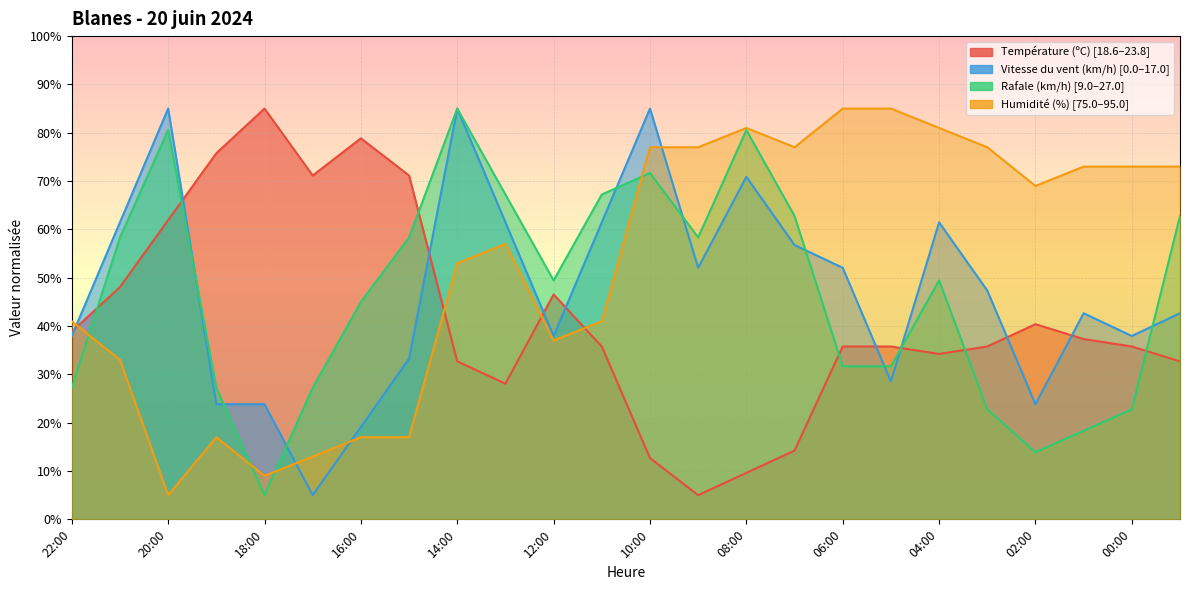

Which has a higher value, 19:00 or 08:00?

19:00